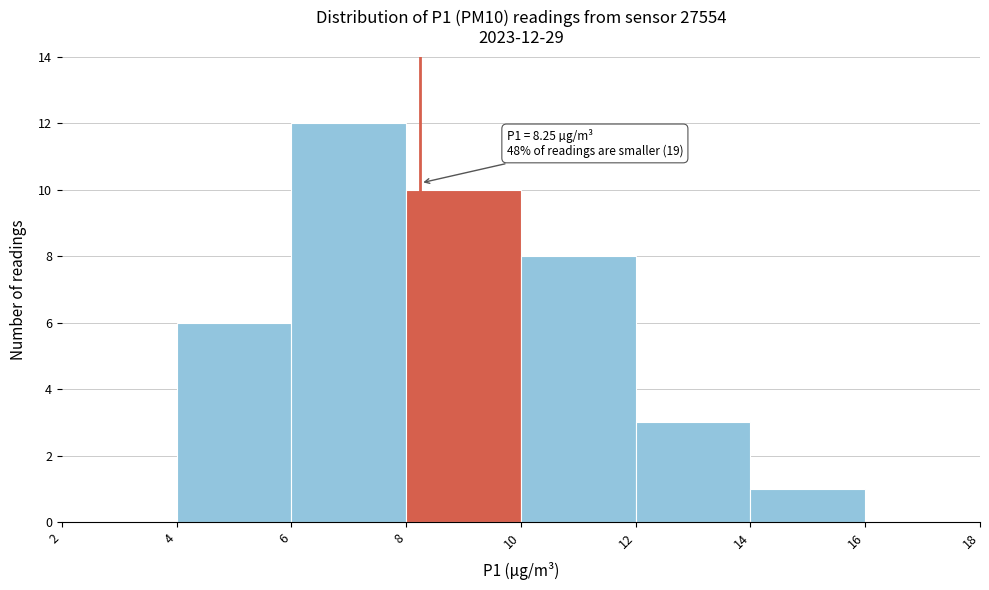

Which range on the x-axis has the tallest bar?

6 to 8